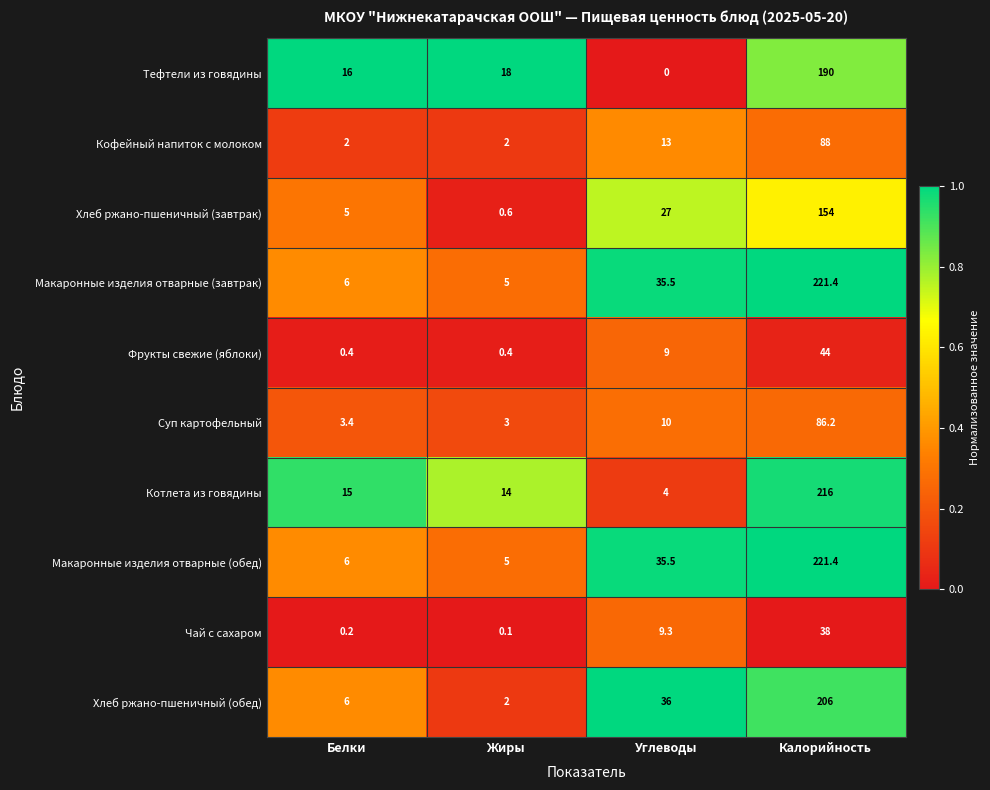

The Макаронные изделия отварные (обед) series shows 6.0 at Белки. True or false?

True